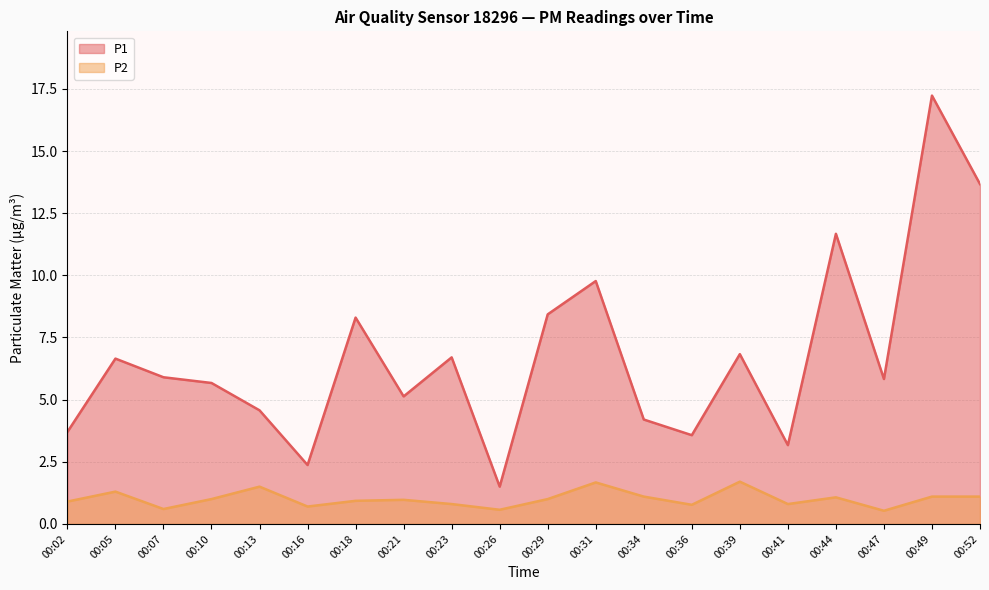

What is the difference between the P1 values at 00:13 and 00:21?

0.6